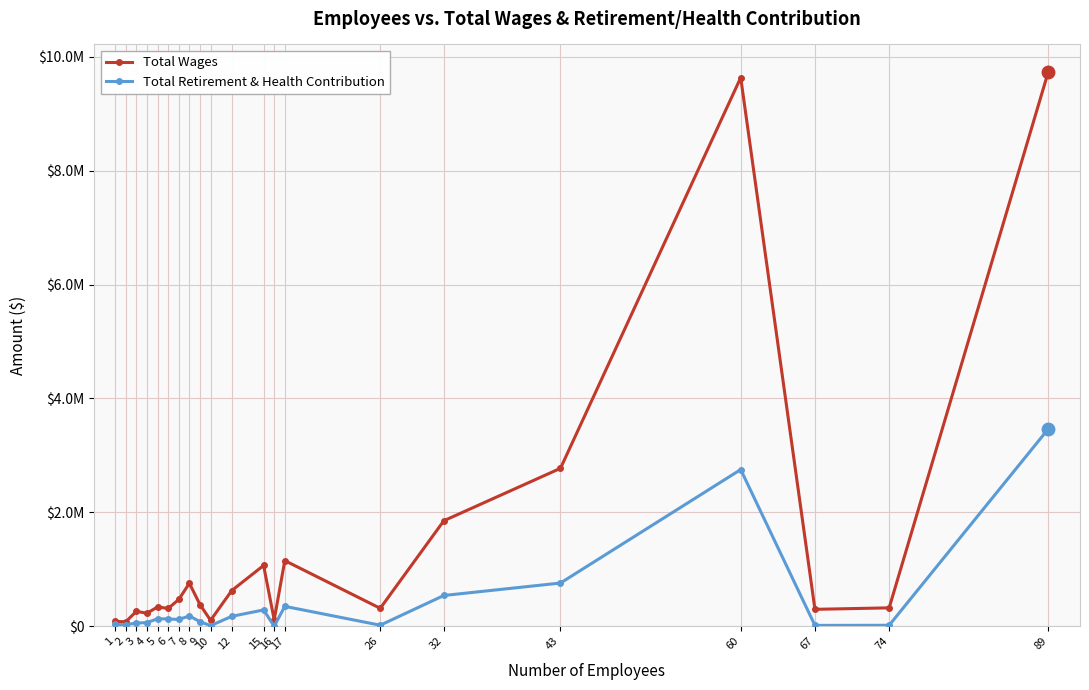

What are all the series names shown in the legend?

Total Wages, Total Retirement & Health Contribution